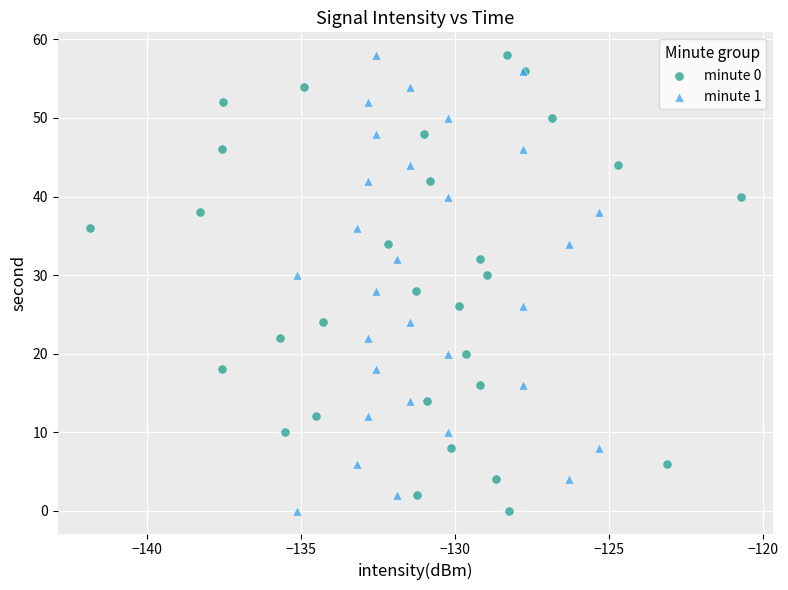

What are all the series names shown in the legend?

minute 0, minute 1